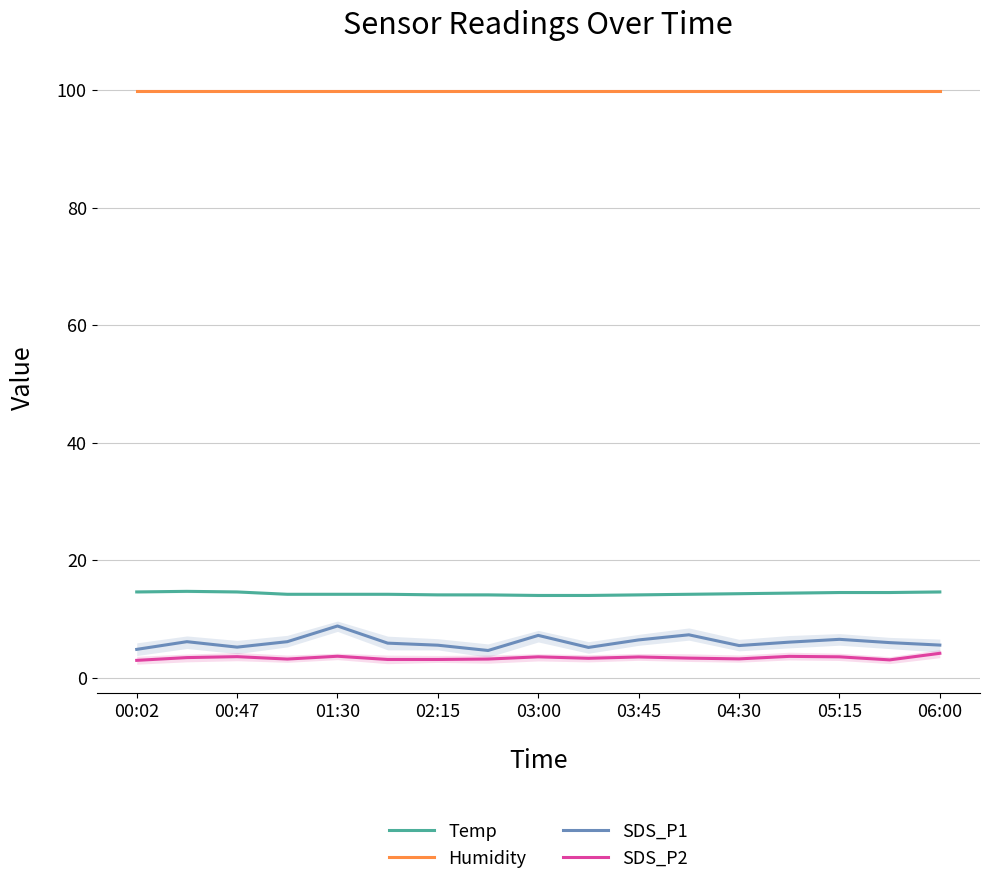

How many values in the Temp series exceed 14?

15